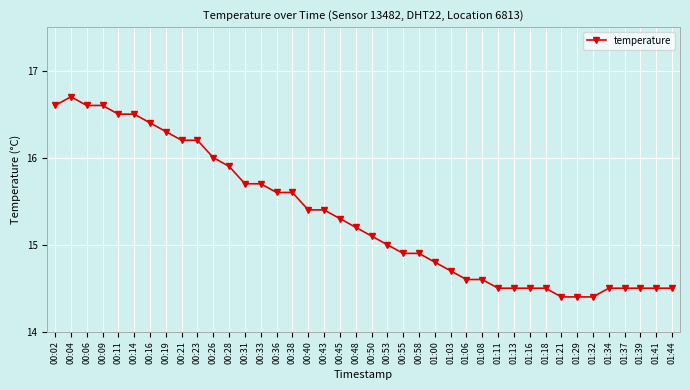

What is the average value?

15.3